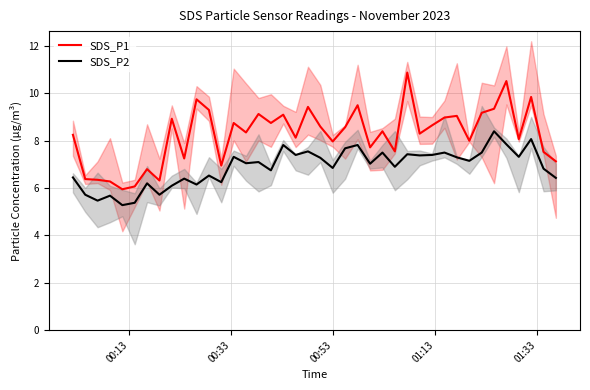

True or false: SDS_P2 and SDS_P1 cross at least once.

False